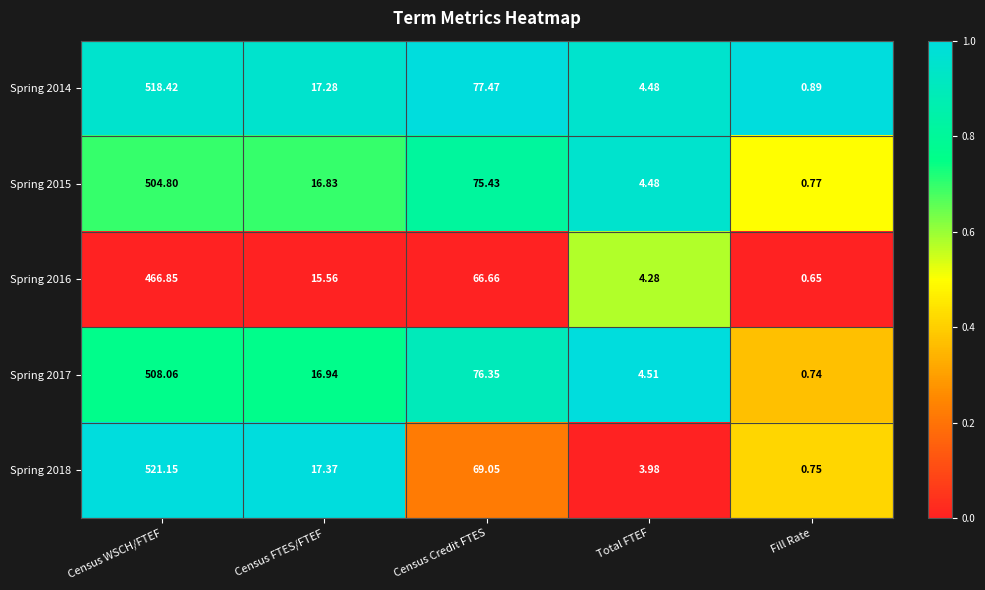

At which category is the sum across all series the highest?

Census WSCH/FTEF